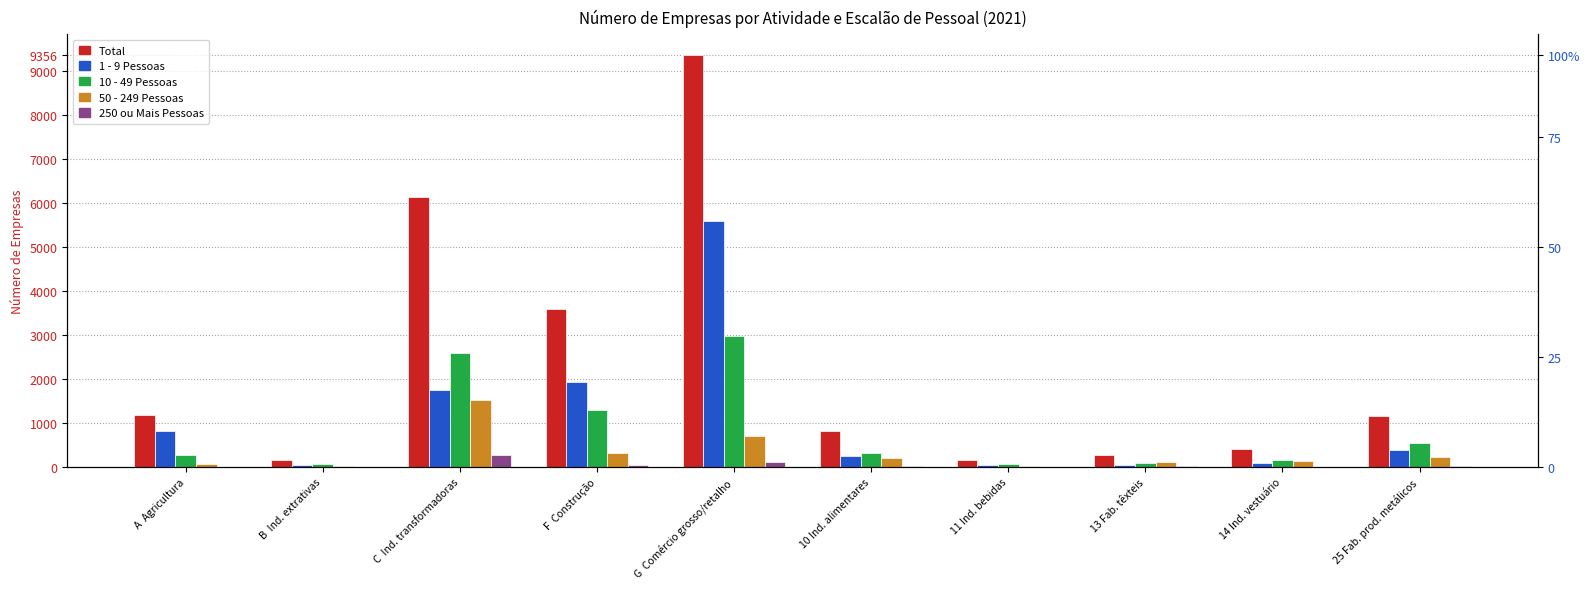

Is it true that Total equals 817 at 10 Ind. alimentares?

True